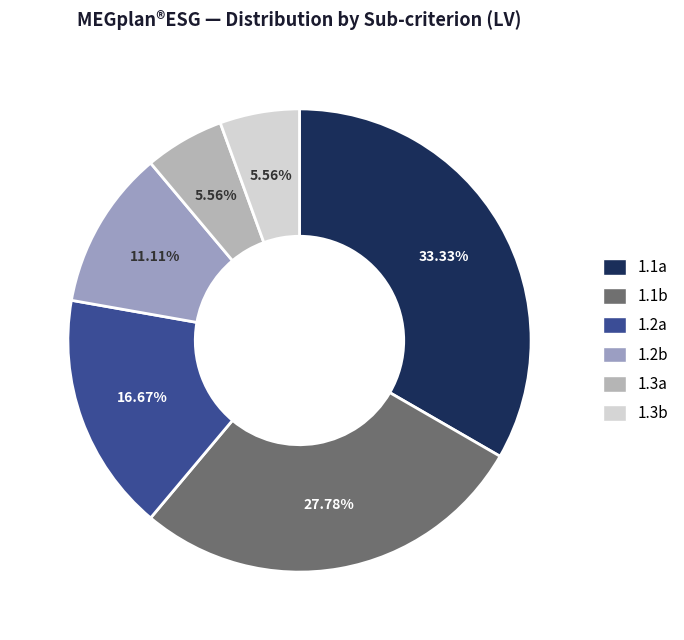

The 1.2a slice represents 32% of the pie. True or false?

False